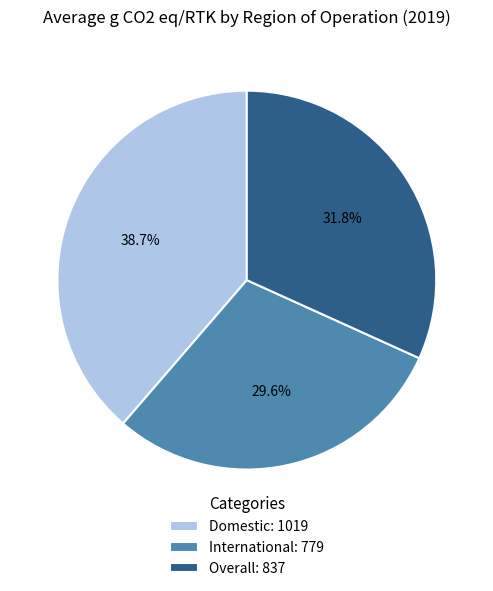

Rank the categories by value from highest to lowest.

Domestic, Overall, International